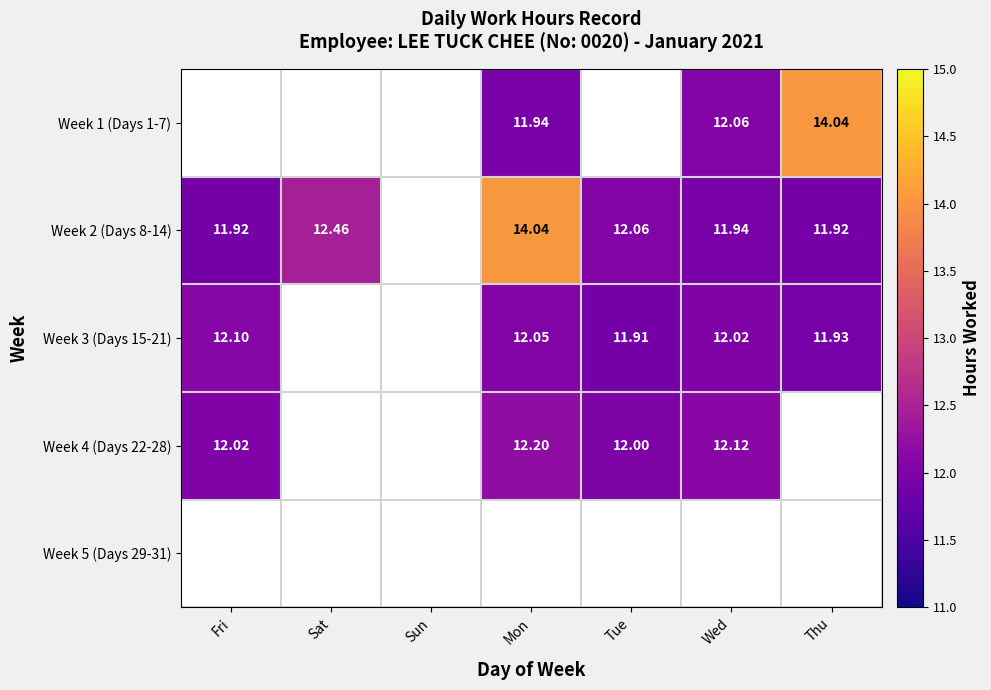

Is it true that Week 3 (Days 15-21) equals 12.1 at Fri?

True